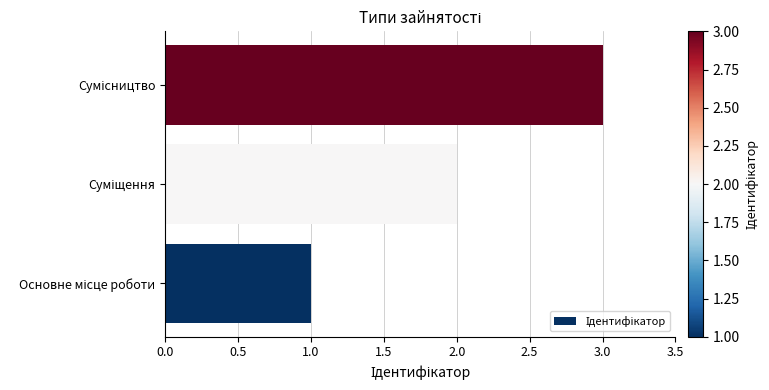

What is the greatest value displayed?

3